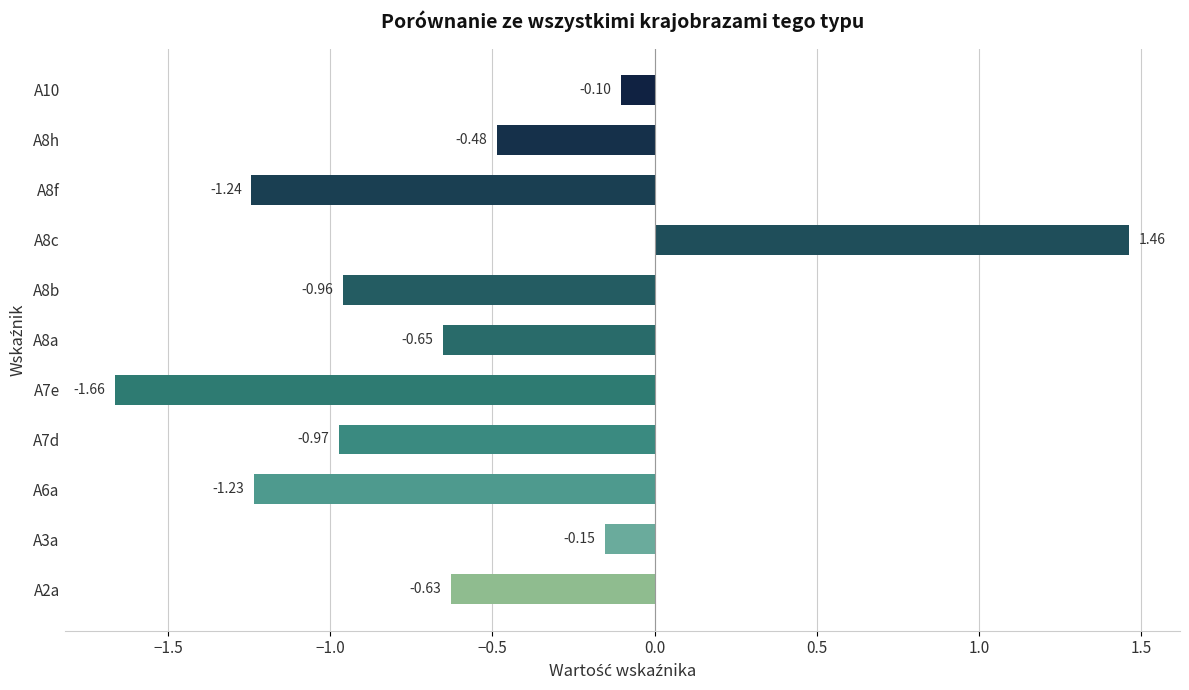

What is the sum of the values at A8b and A7e?

-2.6